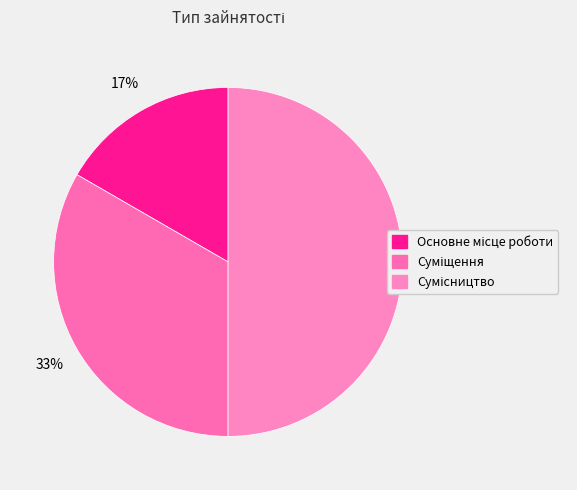

Does Суміщення account for over 50% of the chart?

No